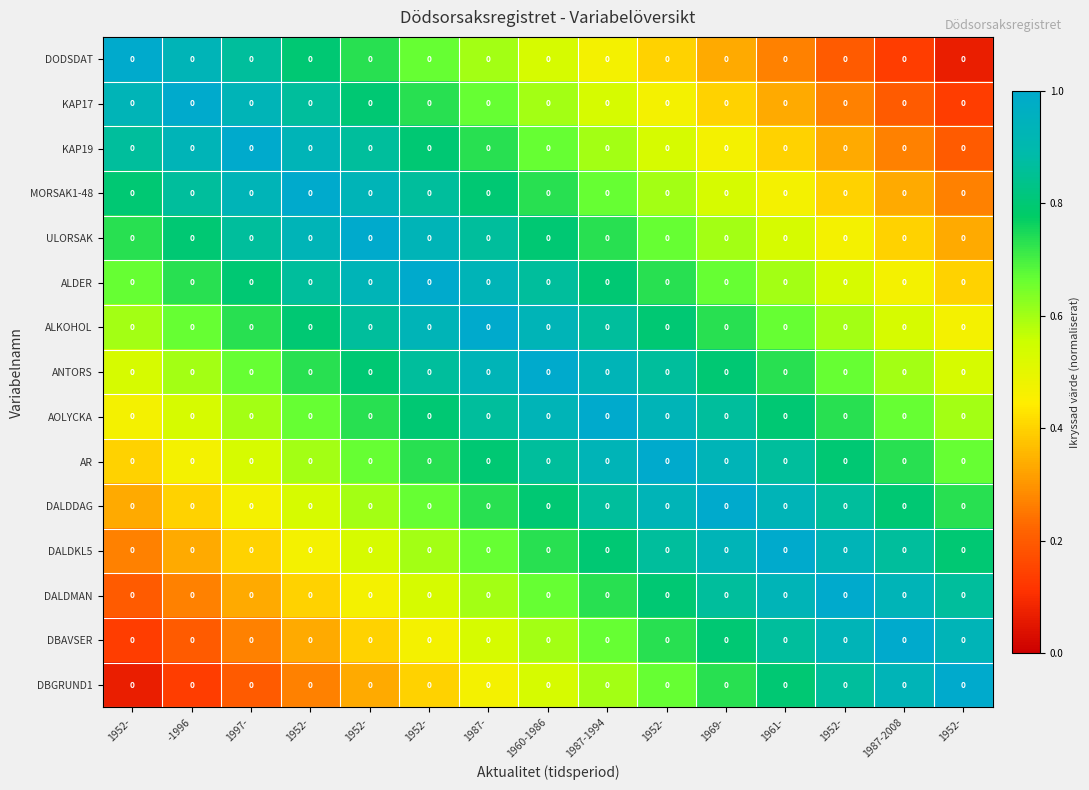

Is it true that ALKOHOL equals 1.2 at 1952-?

False